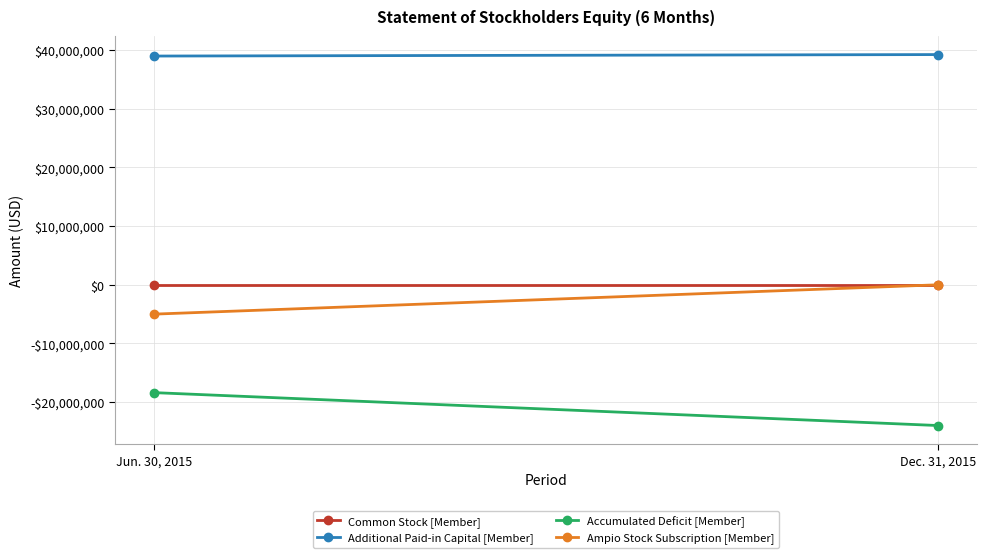

Which series has the widest spread of values?

Accumulated Deficit [Member]